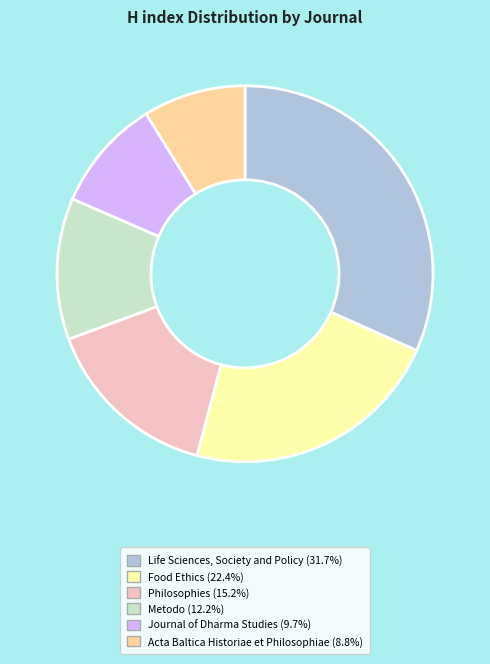

Which has a higher value, Metodo or Philosophies?

Philosophies